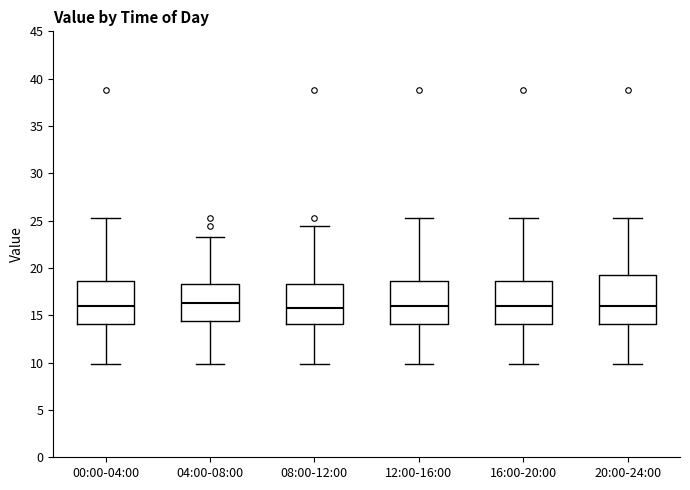

Reading left to right, read every box against the y-axis: the position of its median line, the range the box covers, and the ends of its whiskers. The values are not printed on the chart, so give them approximately, as read against the axis.

00:00-04:00: median 16.0, box 14.0 to 18.5, whiskers 10.0 to 25.5
04:00-08:00: median 16.5, box 14.5 to 18.5, whiskers 10.0 to 23.5
08:00-12:00: median 15.5, box 14.0 to 18.5, whiskers 10.0 to 24.5
12:00-16:00: median 16.0, box 14.0 to 18.5, whiskers 10.0 to 25.5
16:00-20:00: median 16.0, box 14.0 to 18.5, whiskers 10.0 to 25.5
20:00-24:00: median 16.0, box 14.0 to 19.5, whiskers 10.0 to 25.5